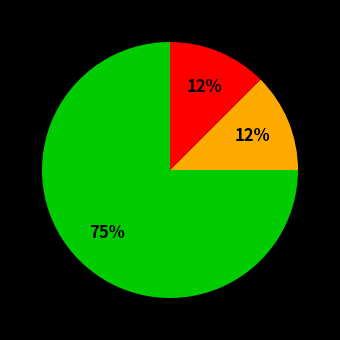

Count the number of slices in the pie.

3